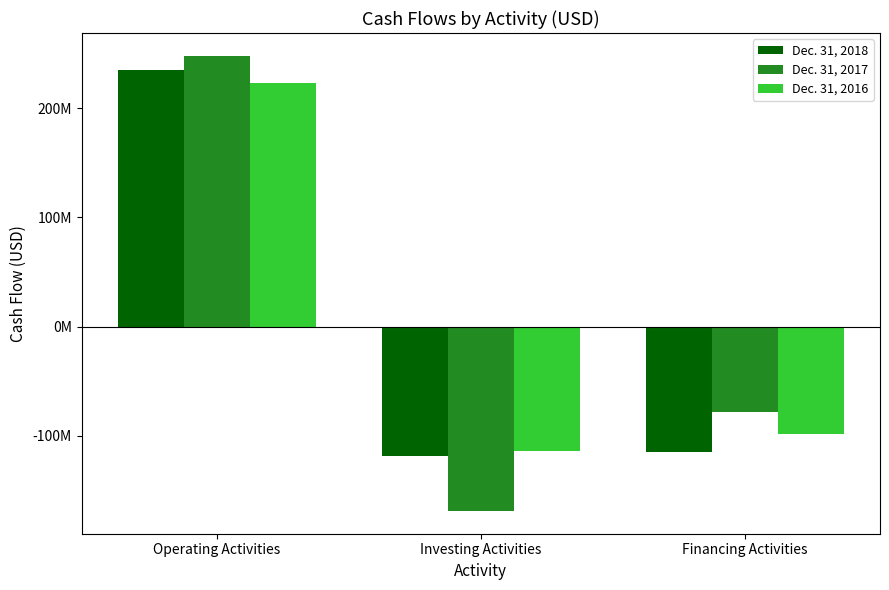

What is the label of the 1st bar from the left?

Operating Activities